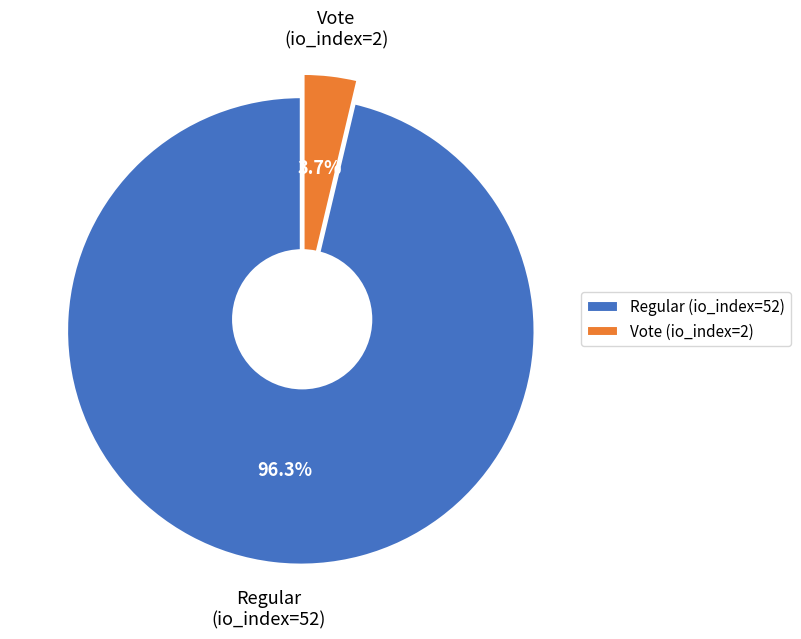

True or false: Vote (io_index=2) accounts for 1% of the total.

False